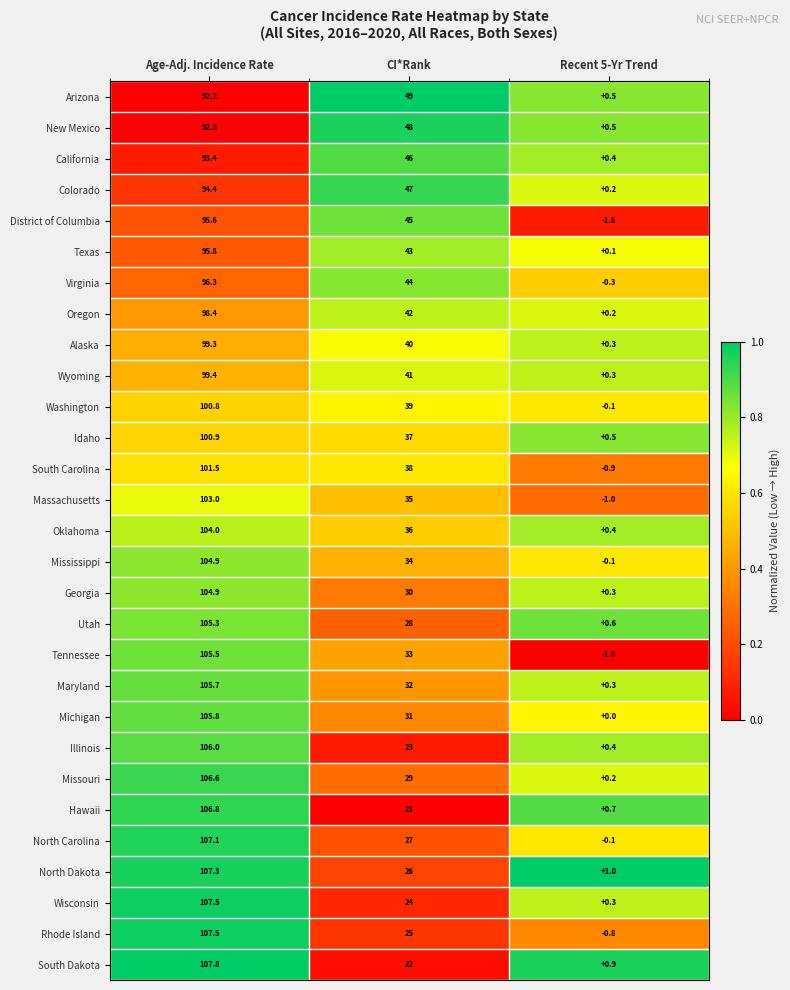

The value of District of Columbia at Age-Adj. Incidence Rate is 25.0. True or false?

False